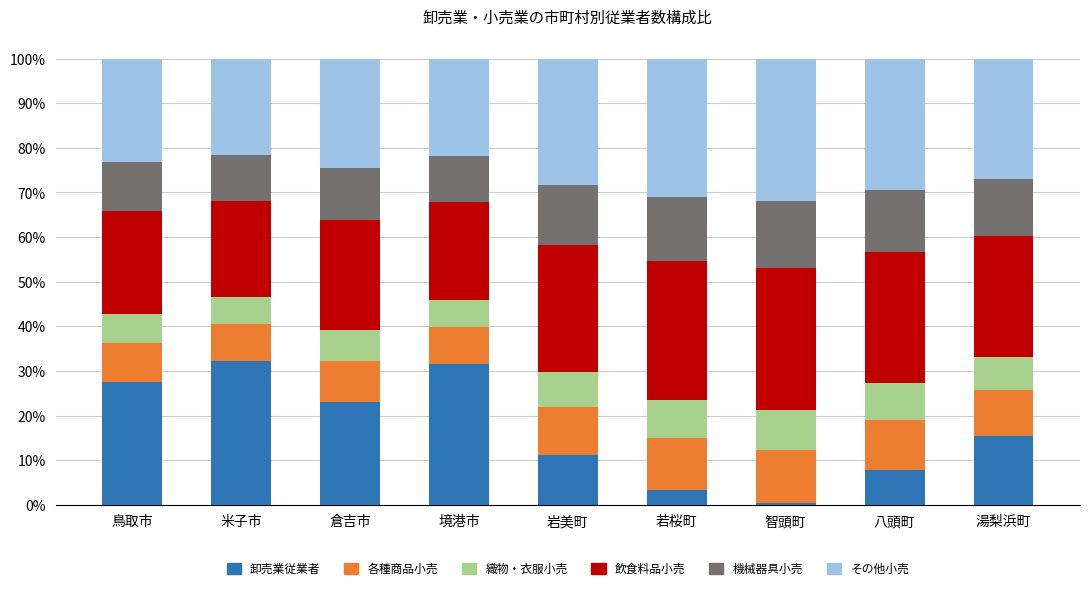

Which category has the lowest value in the 卸売業従業者 series?

智頭町